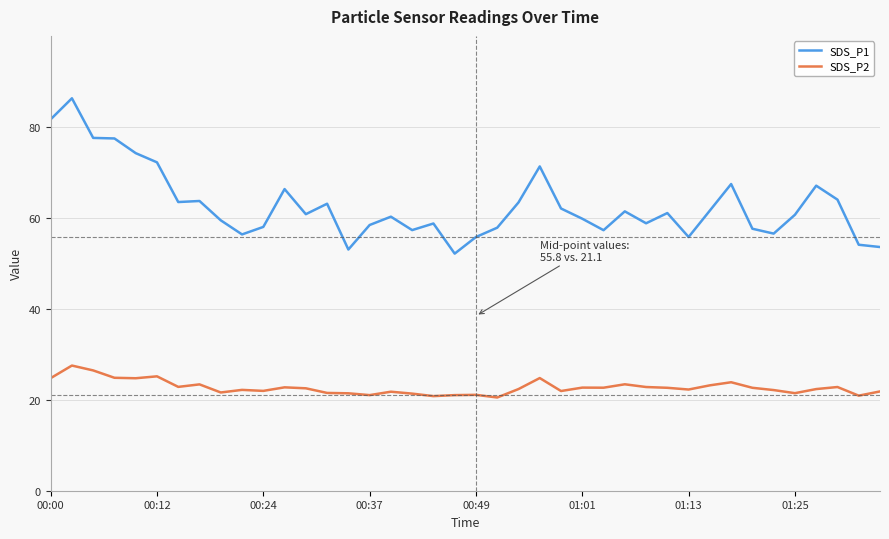

True or false: SDS_P2 and SDS_P1 intersect in this chart.

False